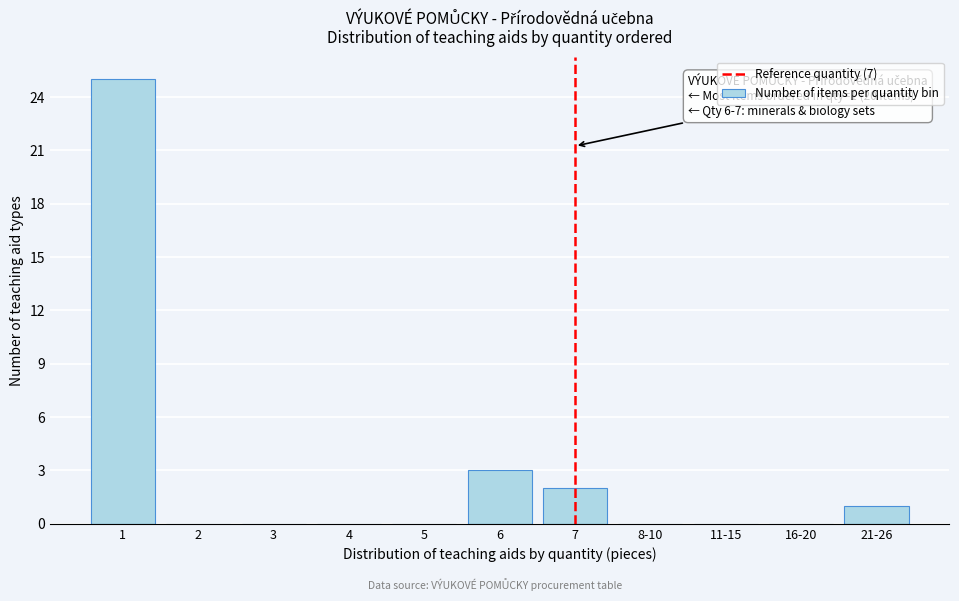

Reading right to left, transcribe all the data shown in this chart.

21-26=1	16-20=0	11-15=0	8-10=0	7=2	6=3	5=0	4=0	3=0	2=0	1=25